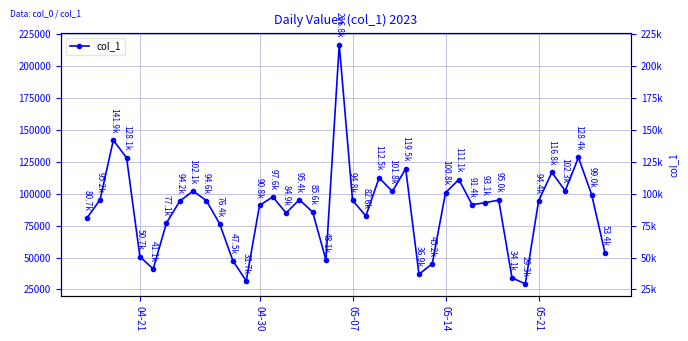

What is the value of the 26th point from the left?

36932.8